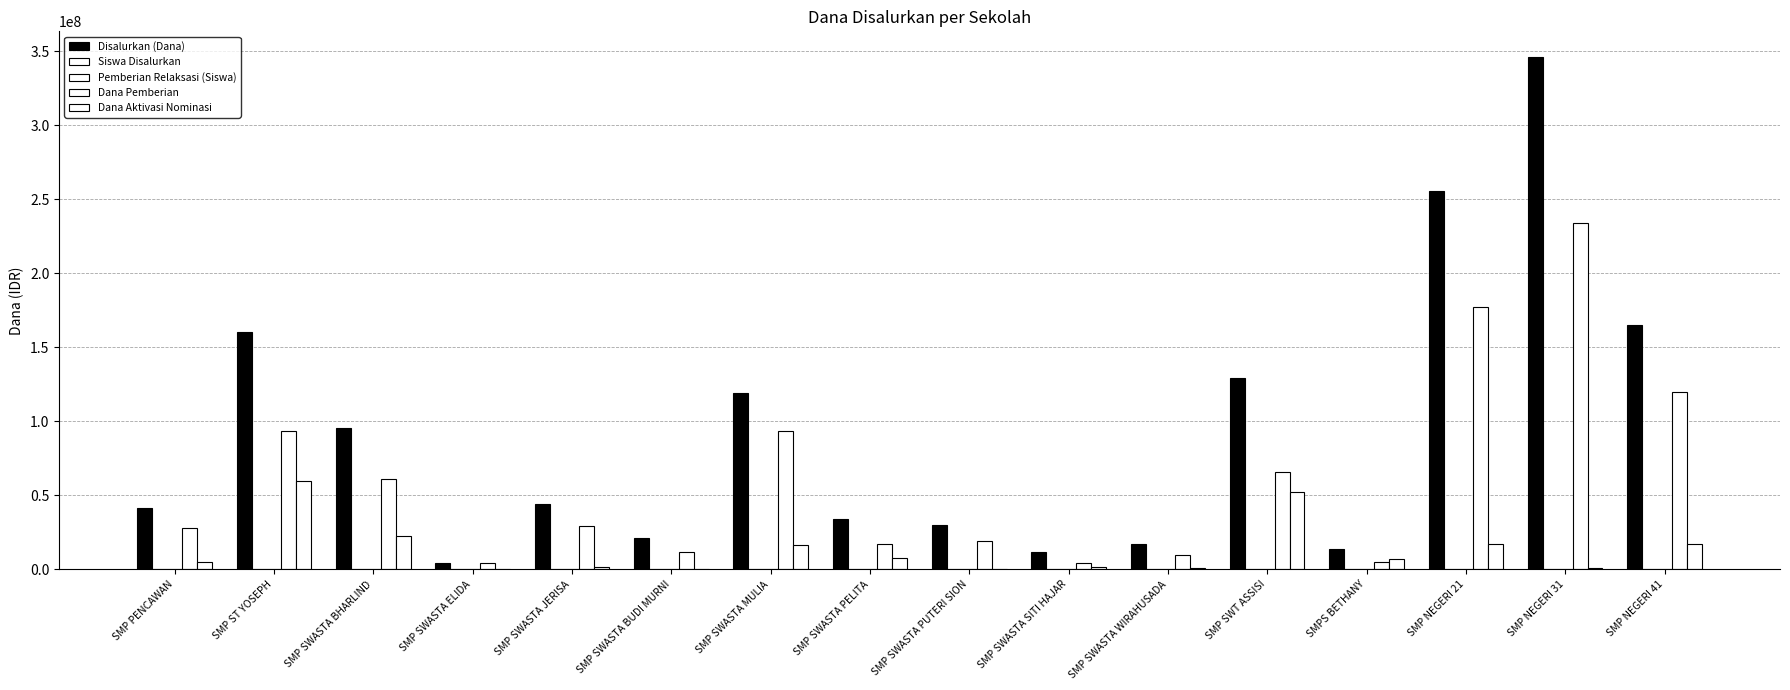

How many categories are shown in the chart?

16